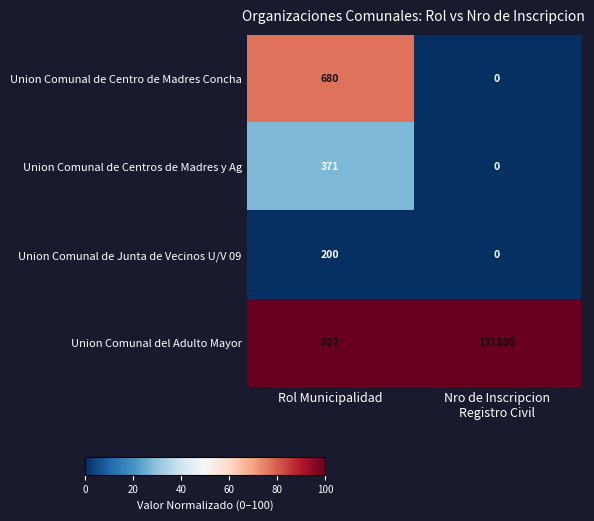

List the series in order of their peak value, lowest first.

Union Comunal de Junta de Vecinos U/V 09, Union Comunal de Centros de Madres y Ag, Union Comunal de Centro de Madres Concha, Union Comunal del Adulto Mayor